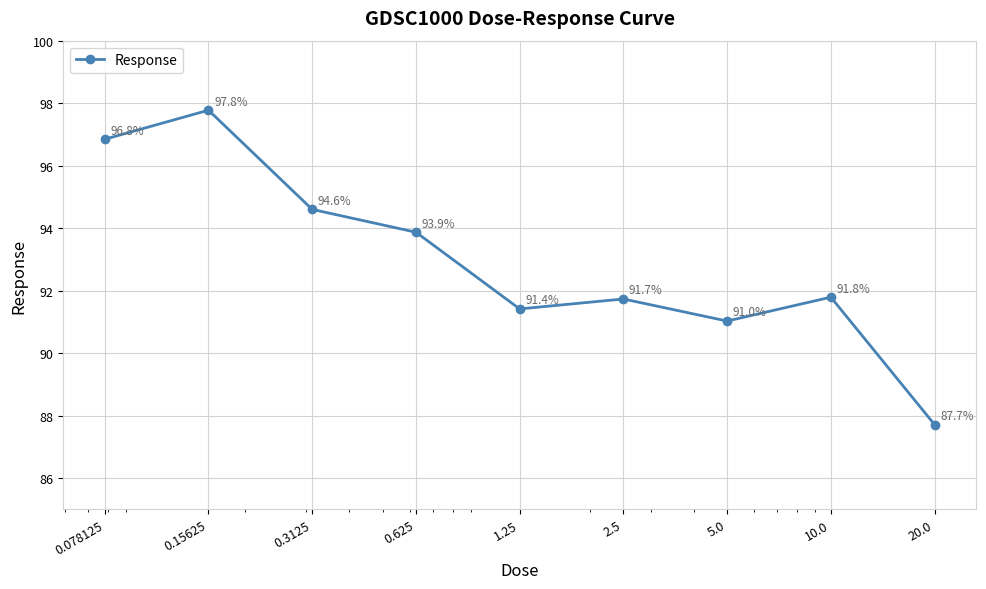

What is the greatest value displayed?

97.8